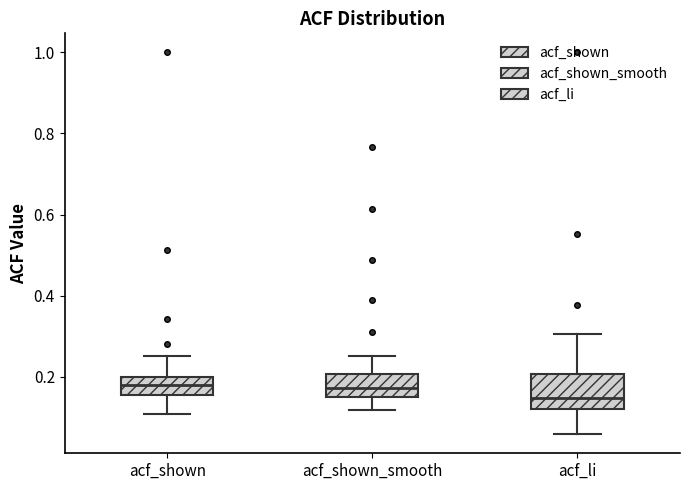

Reading left to right, read every box against the y-axis: the position of its median line, the range the box covers, and the ends of its whiskers. The values are not printed on the chart, so give them approximately, as read against the axis.

acf_shown: median 0.18, box 0.16 to 0.20, whiskers 0.10 to 0.26
acf_shown_smooth: median 0.18, box 0.16 to 0.20, whiskers 0.12 to 0.26
acf_li: median 0.14, box 0.12 to 0.20, whiskers 0.06 to 0.30